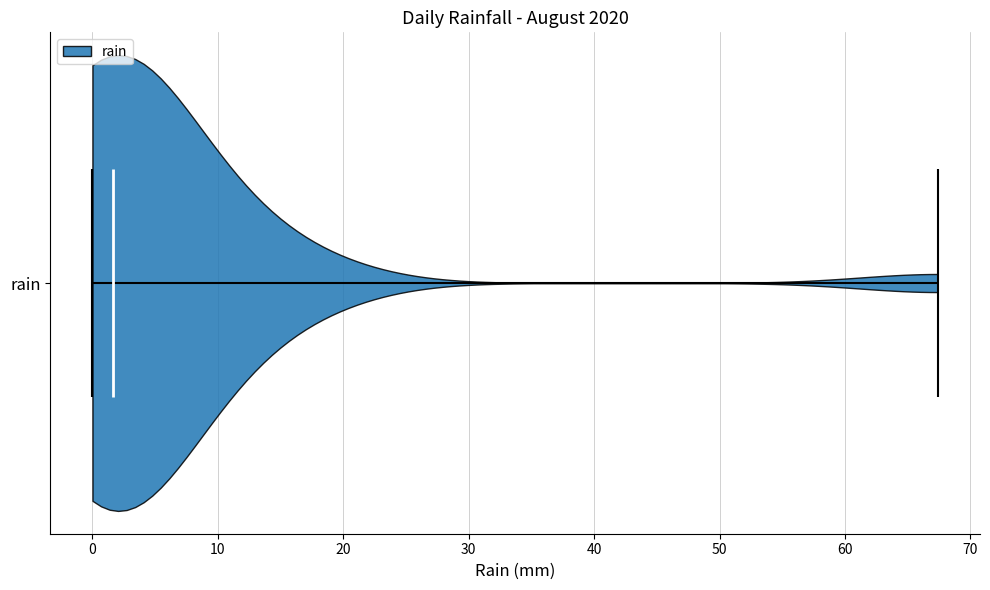

What is the lowest point the violin for rain reaches on the x-axis? The values are not printed on the chart, so give them approximately, as read against the axis.

0